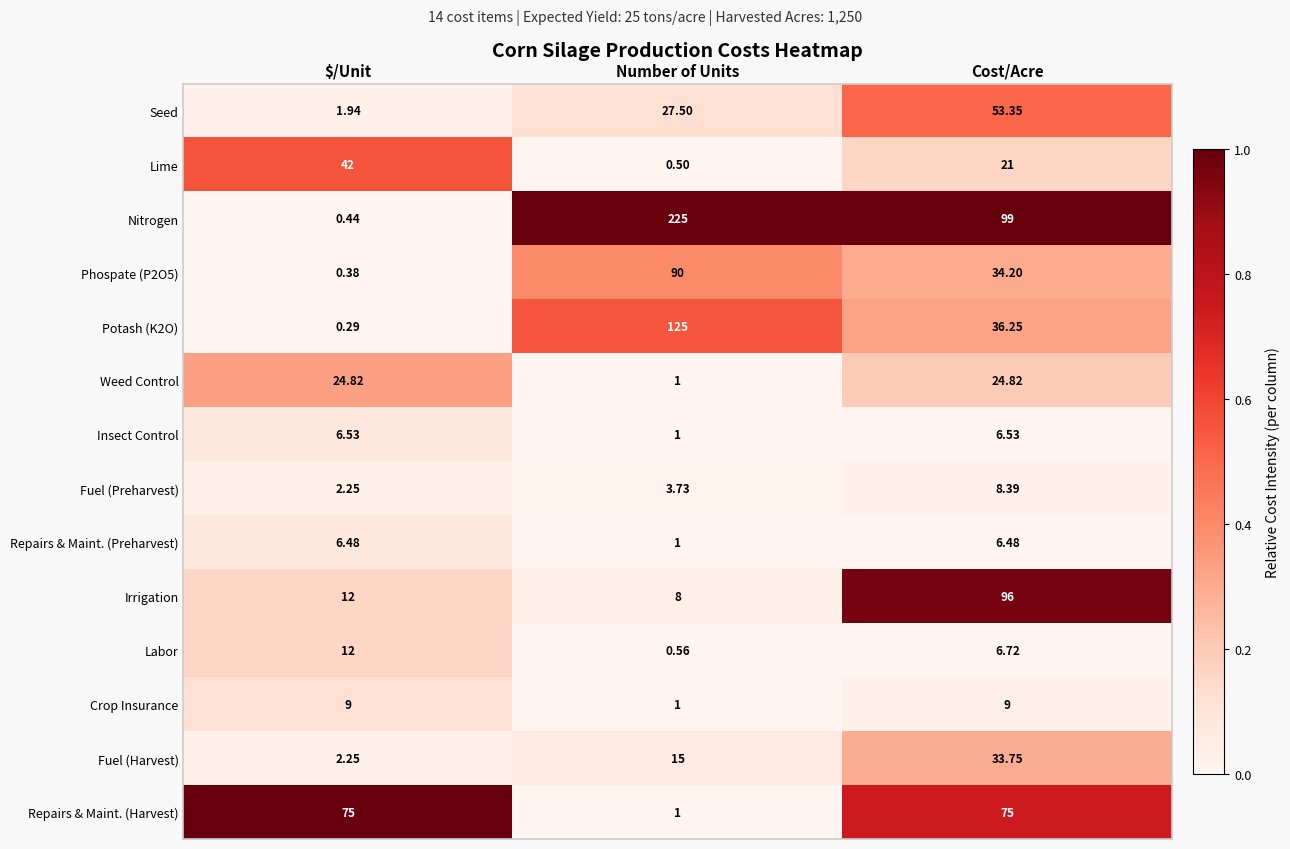

Which series has the widest spread of values?

Nitrogen